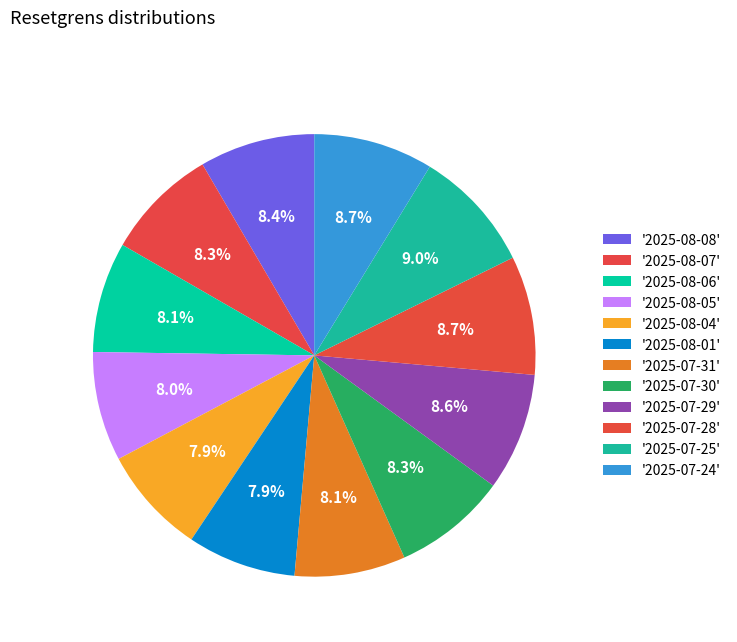

How many segments does this pie chart have?

12